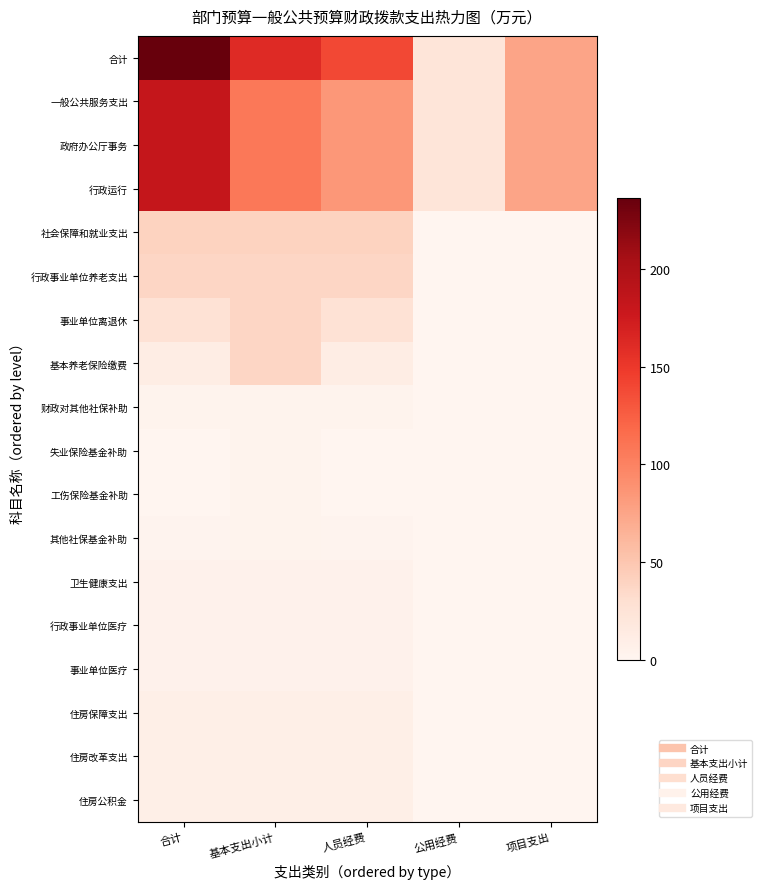

What is the maximum value shown in the chart?

236.5